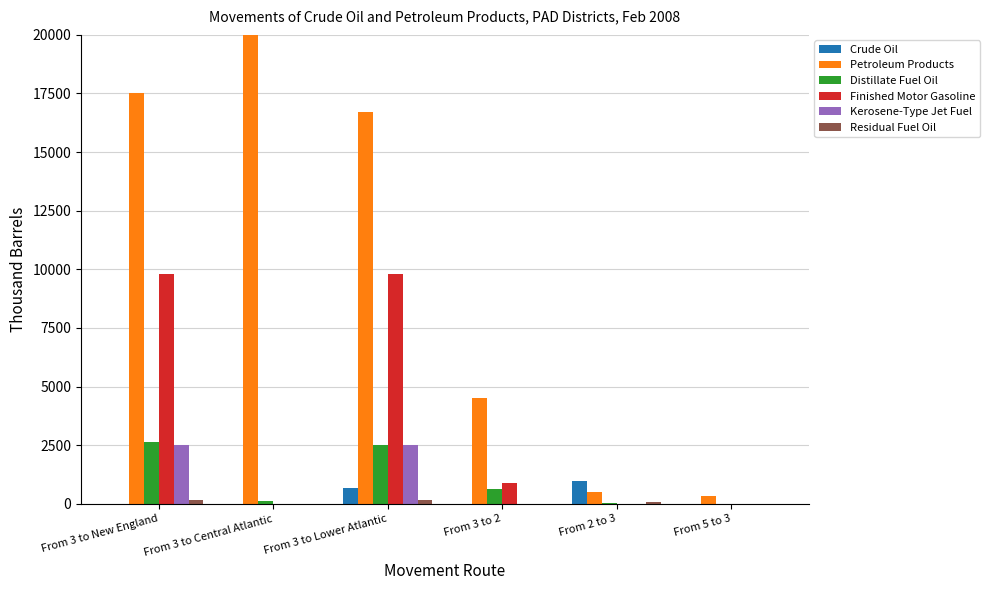

Rank the series at From 2 to 3 from highest to lowest value.

Crude Oil, Petroleum Products, Residual Fuel Oil, Distillate Fuel Oil, Finished Motor Gasoline, Kerosene-Type Jet Fuel